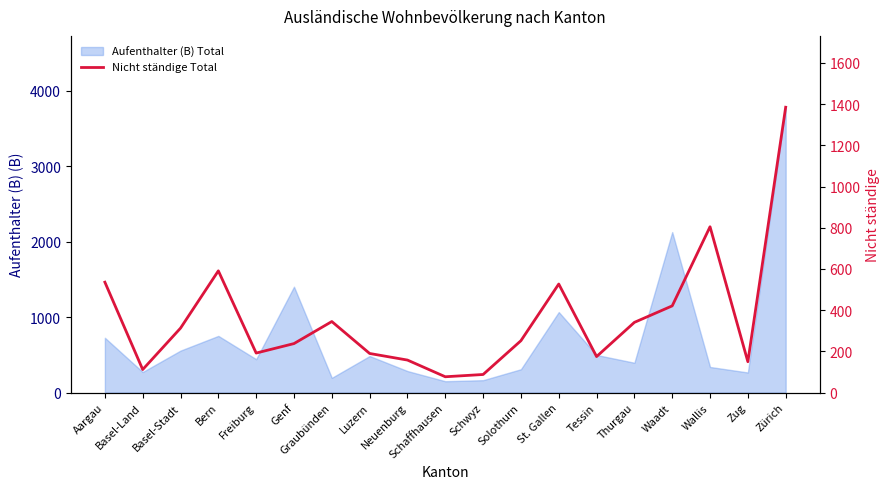

Reading left to right, extract all data points from this chart.

536	112	313	591	192	238	345	190	158	77	88	252	527	175	341	421	805	150	1385